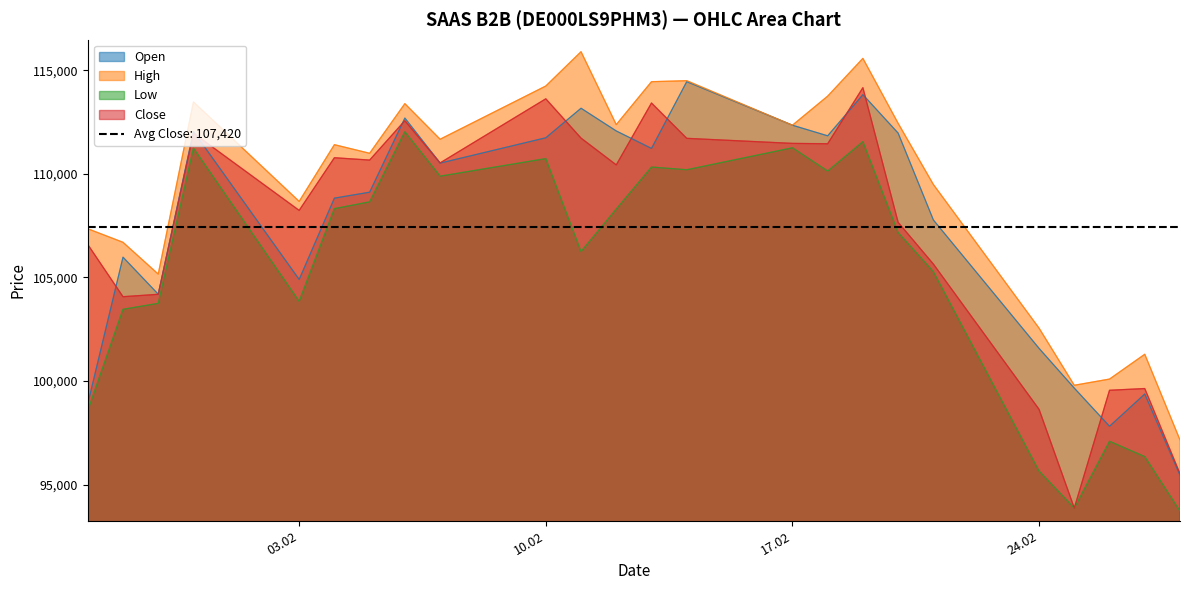

What is the minimum value for High?

97161